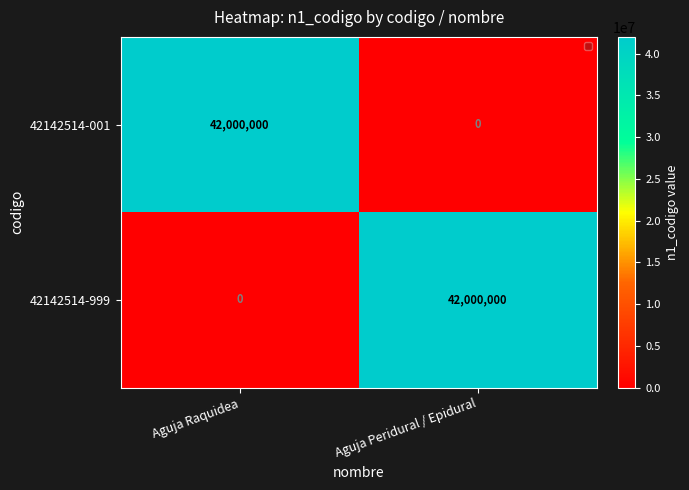

The value of 42142514-999 at Aguja Raquidea is 0. True or false?

True